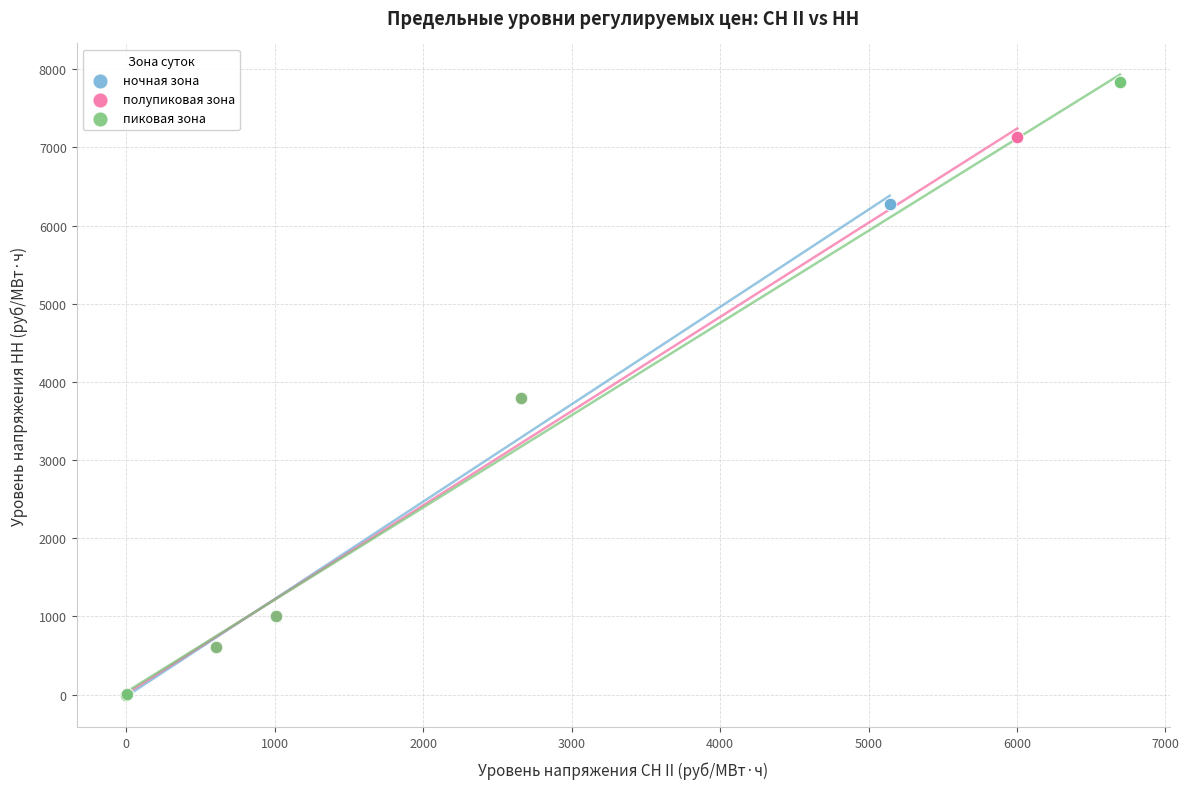

Which series has the widest spread of Y values?

пиковая зона